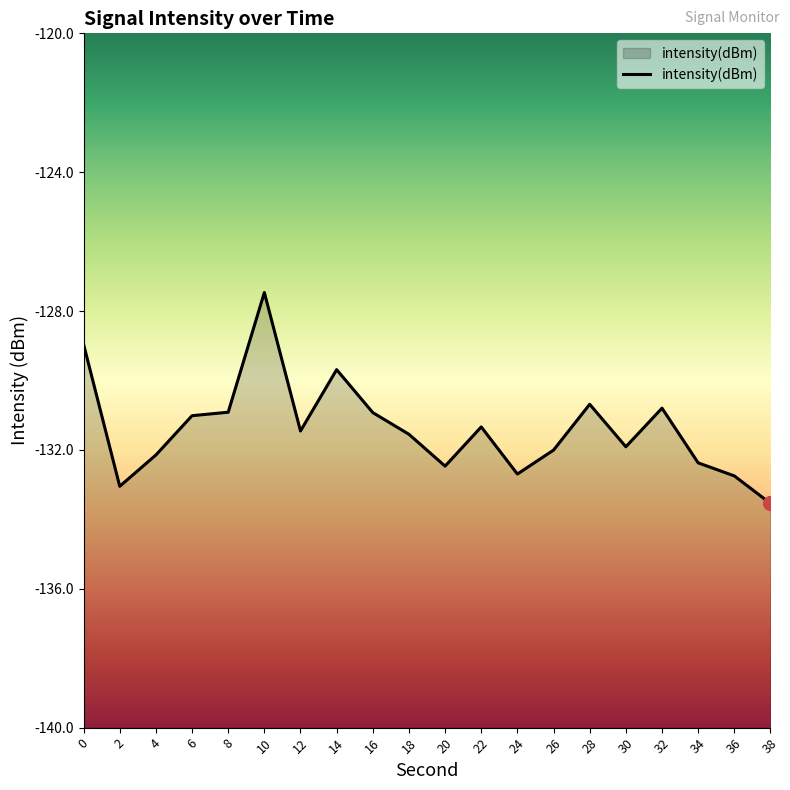

Between 34 and 6, which is larger?

6